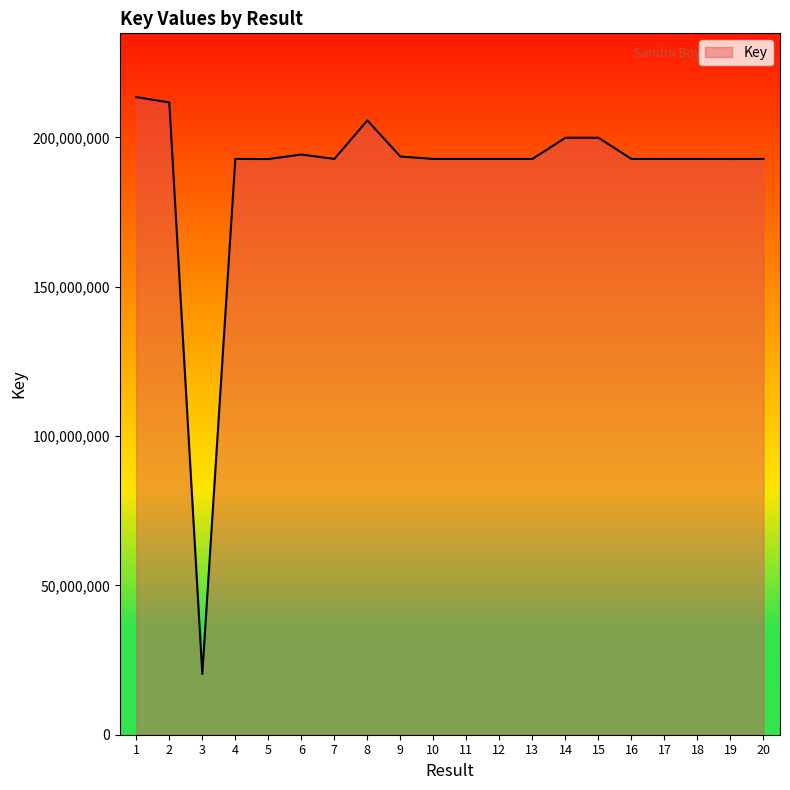

The value at 12 is 261802177. True or false?

False